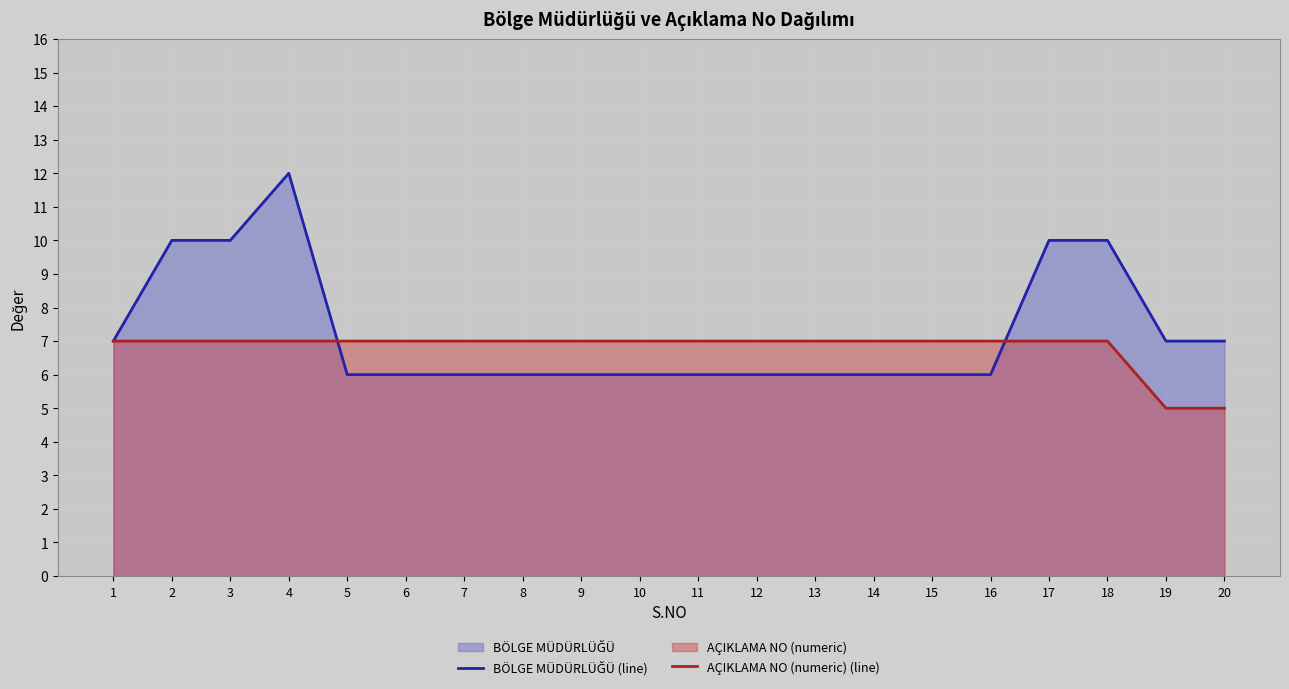

What is the spread (max minus min) of values at 2?

3